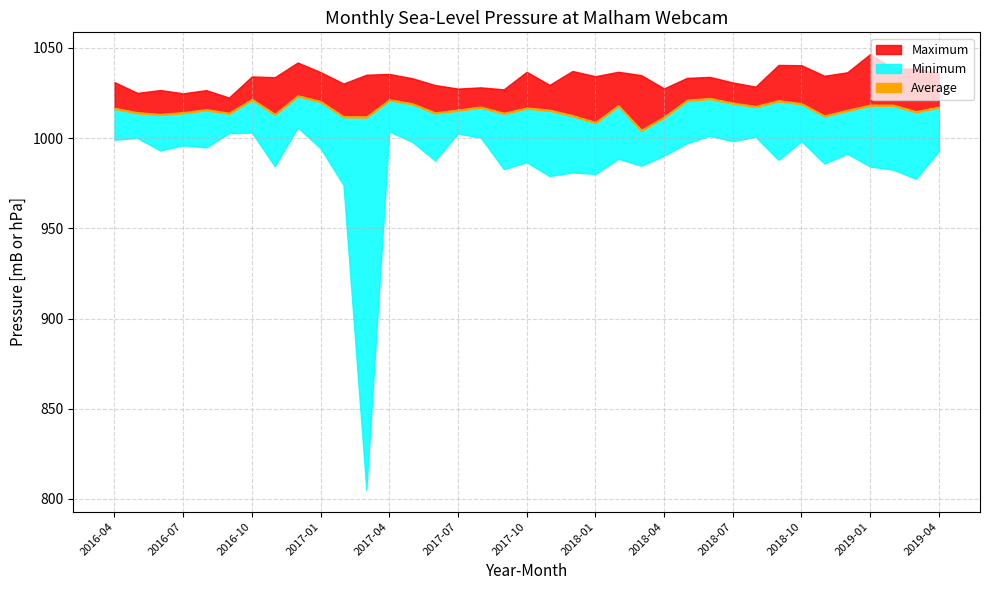

Between 2017-11 and 2018-06, which series saw the biggest shift?

Minimum